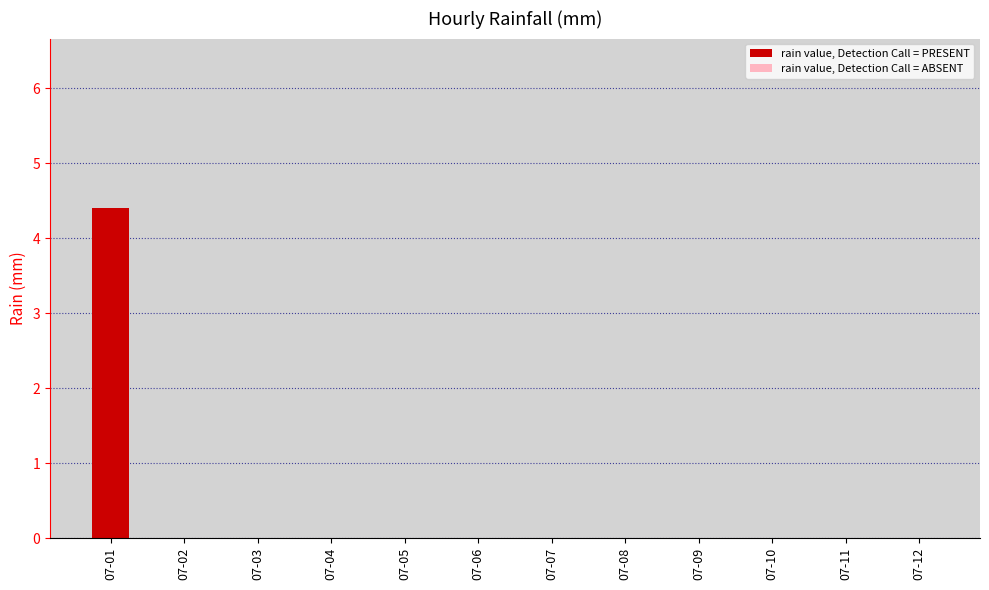

The chart shows a value of 0.0 at 07-12. True or false?

True